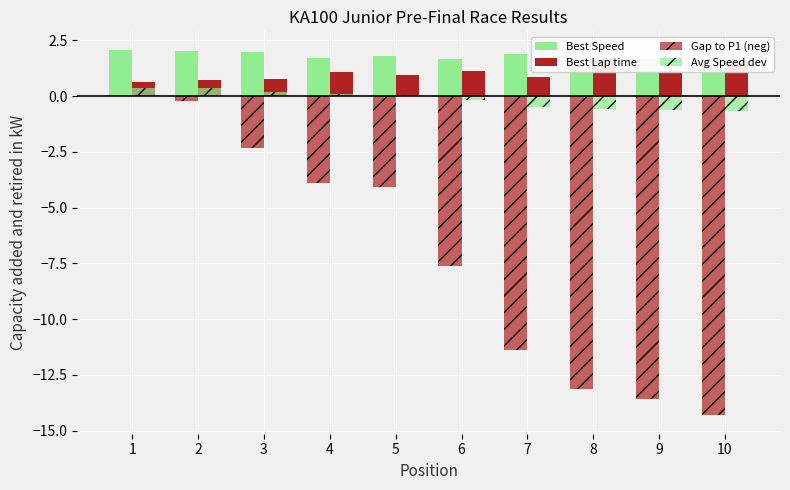

Which label corresponds to the smallest value in the chart?

10